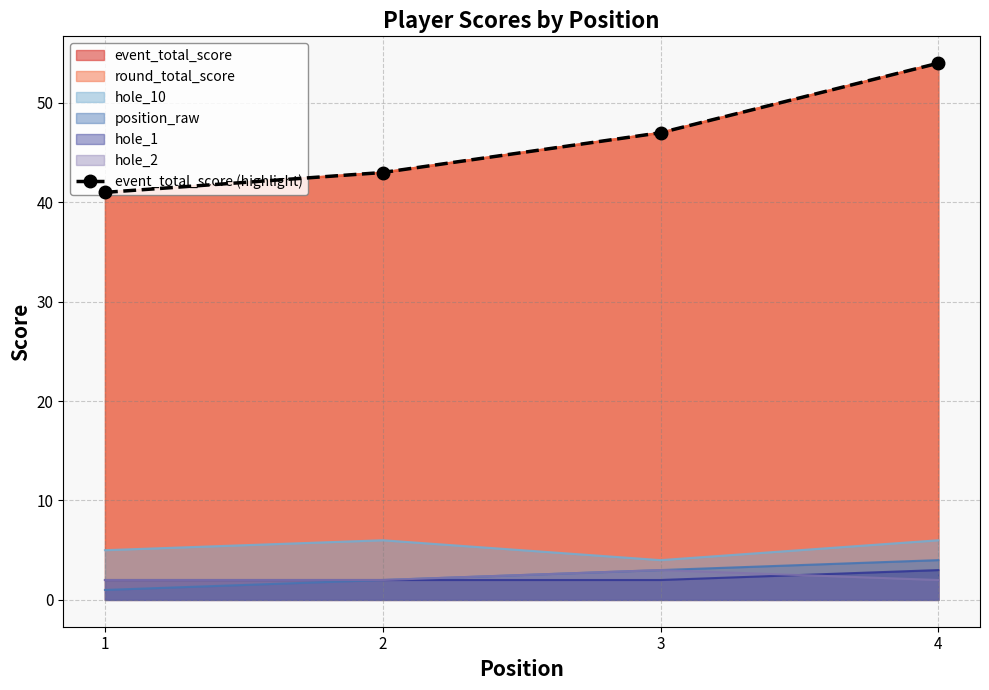

What is the difference between the maximum and minimum values?

13